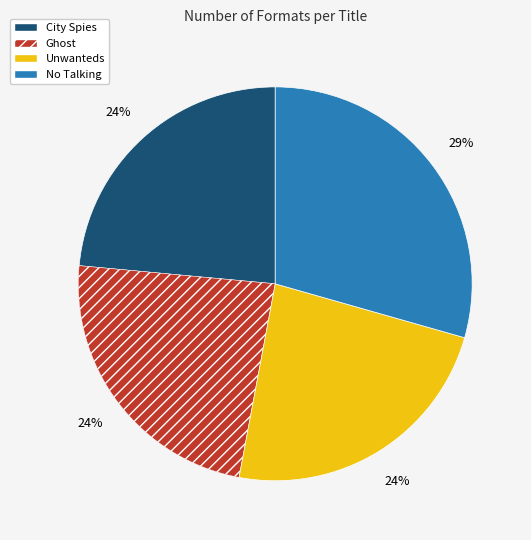

Is City Spies the majority of the pie?

No